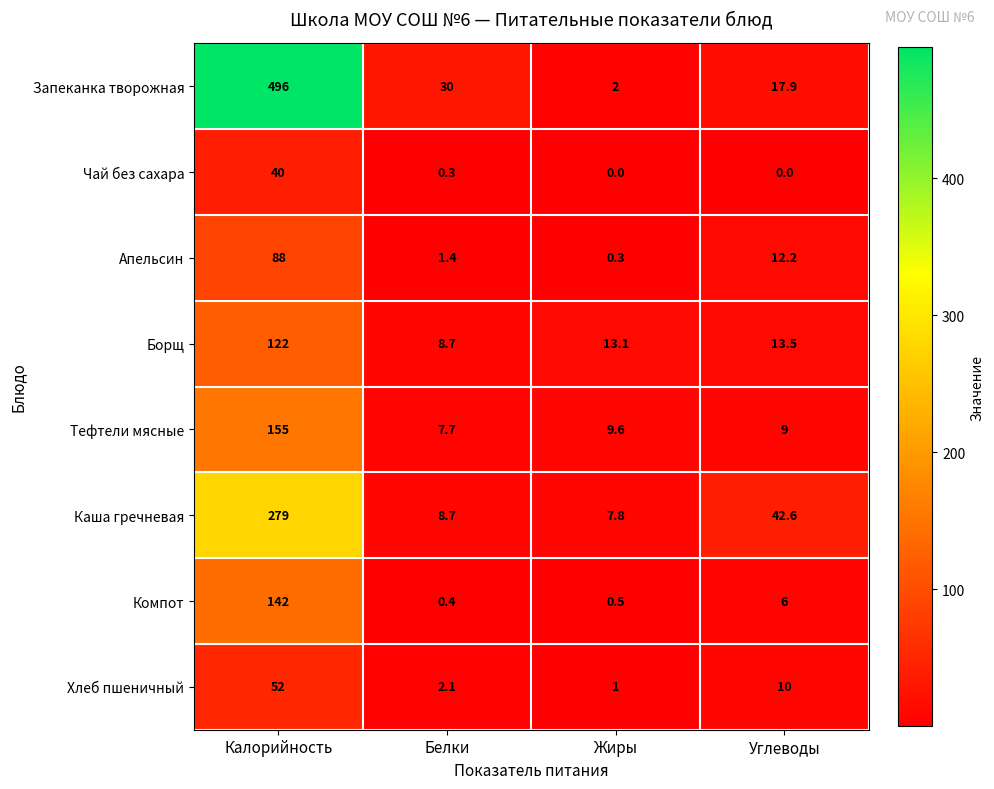

The Компот series shows 0.5 at Жиры. True or false?

True